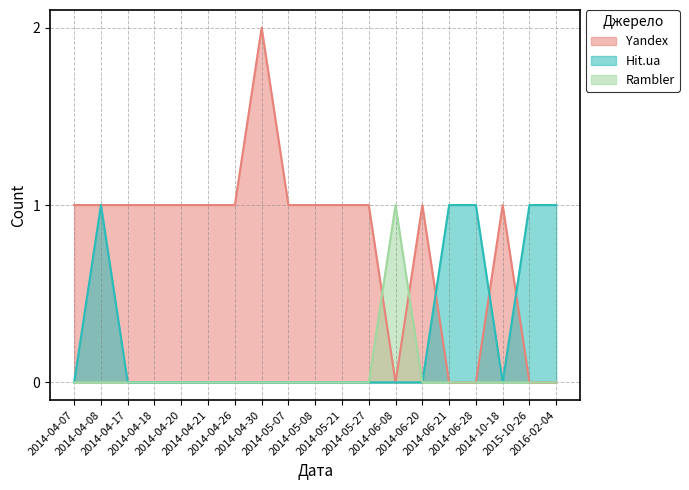

What is the value of the Hit.ua point at the 19th from the left?

1